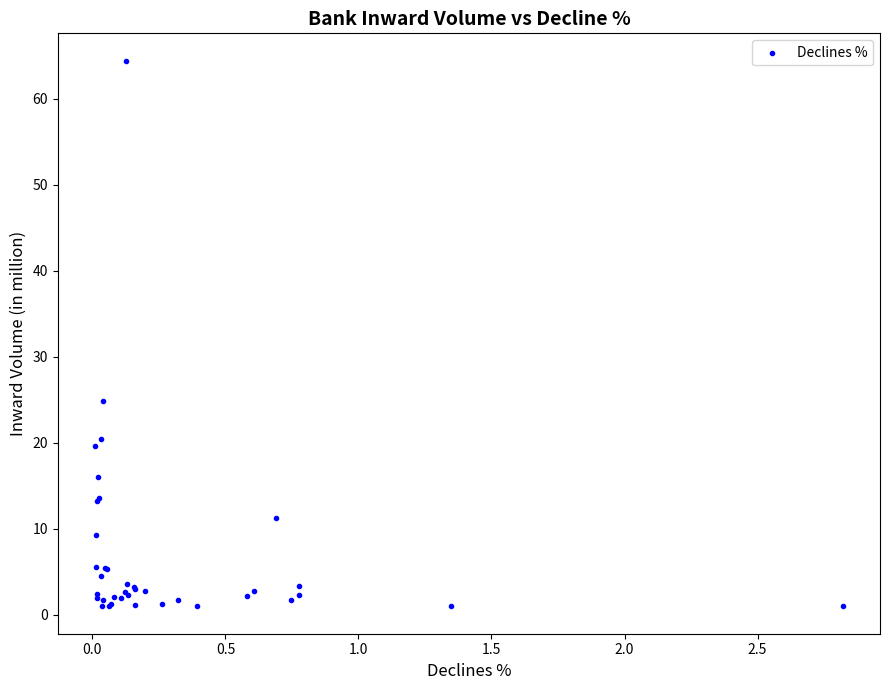

What Y value in the scatter plot is closest to 32?

24.9